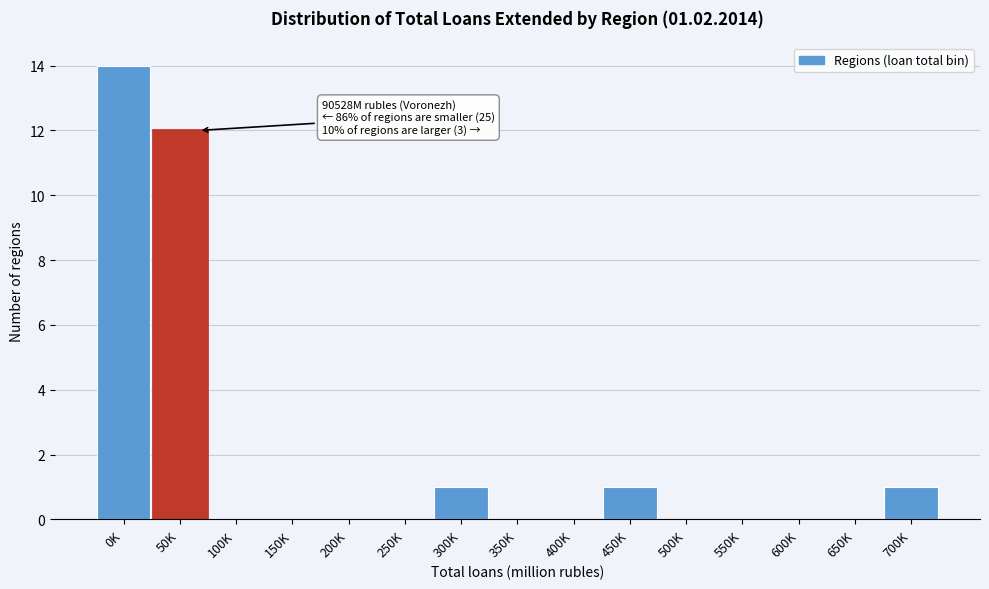

Reading left to right, extract all data points from this chart.

0K=14	50K=12	100K=0	150K=0	200K=0	250K=0	300K=1	350K=0	400K=0	450K=1	500K=0	550K=0	600K=0	650K=0	700K=1